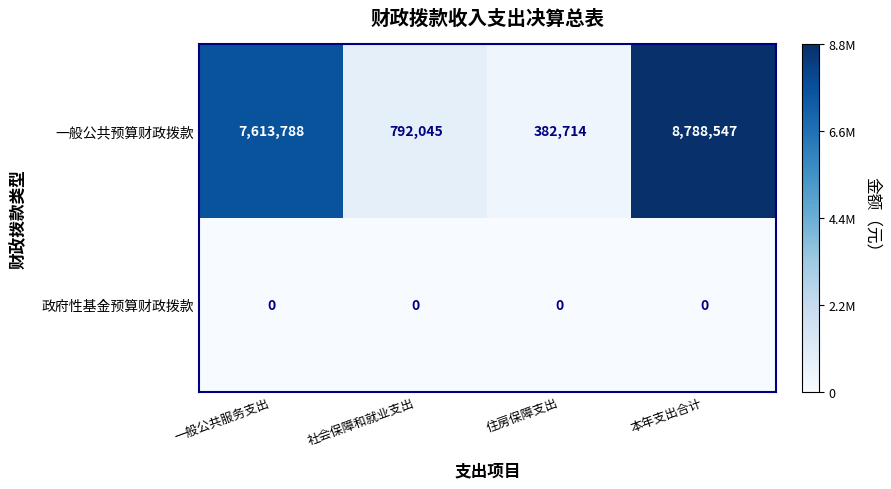

The 政府性基金预算财政拨款 series shows 0 at 社会保障和就业支出. True or false?

True